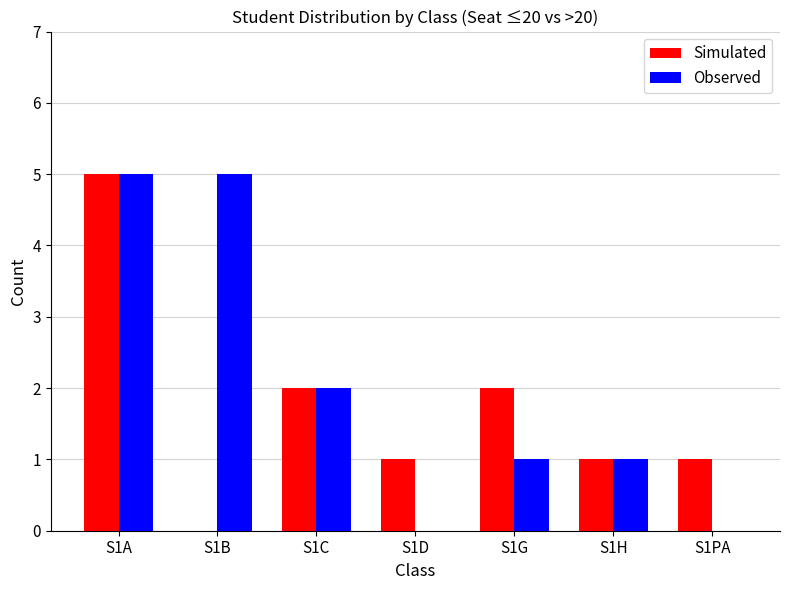

Which category has the highest value in the Simulated series?

S1A